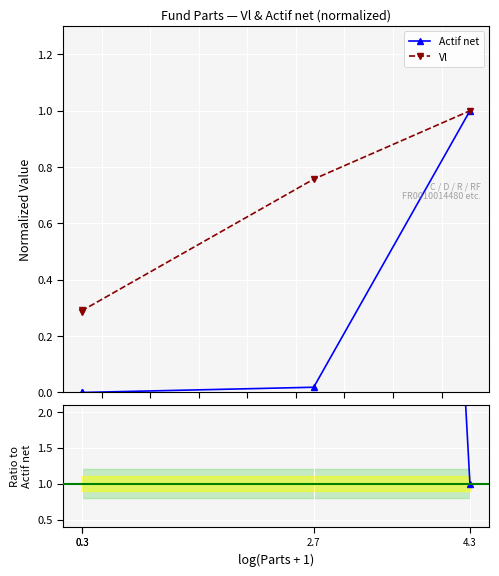

True or false: Vl and Actif net intersect in this chart.

False